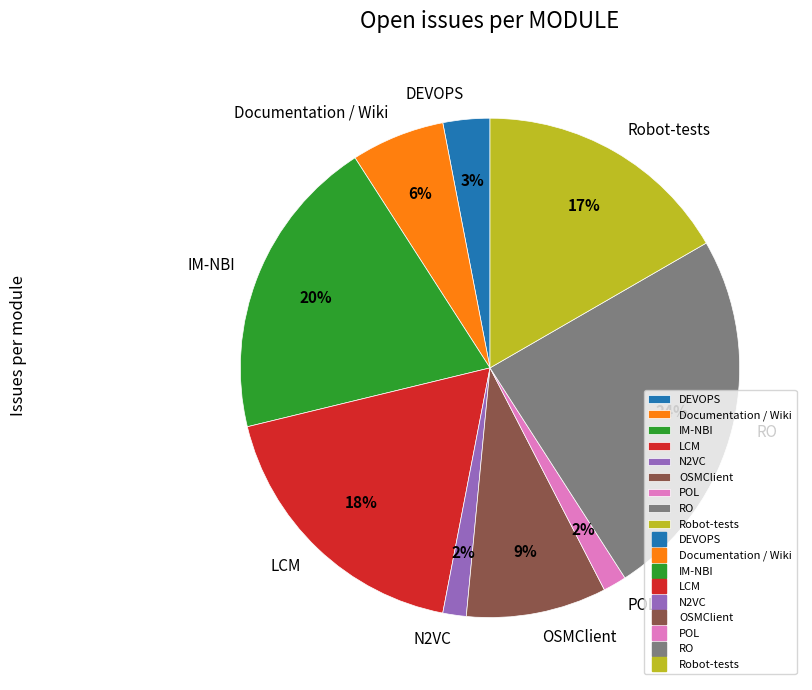

Does OSMClient account for over 50% of the chart?

No